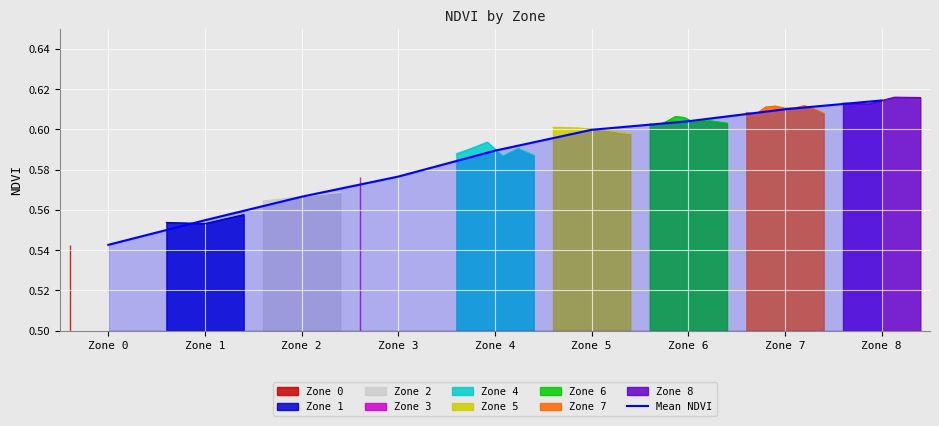

Reading left to right, what are all the values shown in this chart?

0.5	0.6	0.6	0.6	0.6	0.6	0.6	0.6	0.6